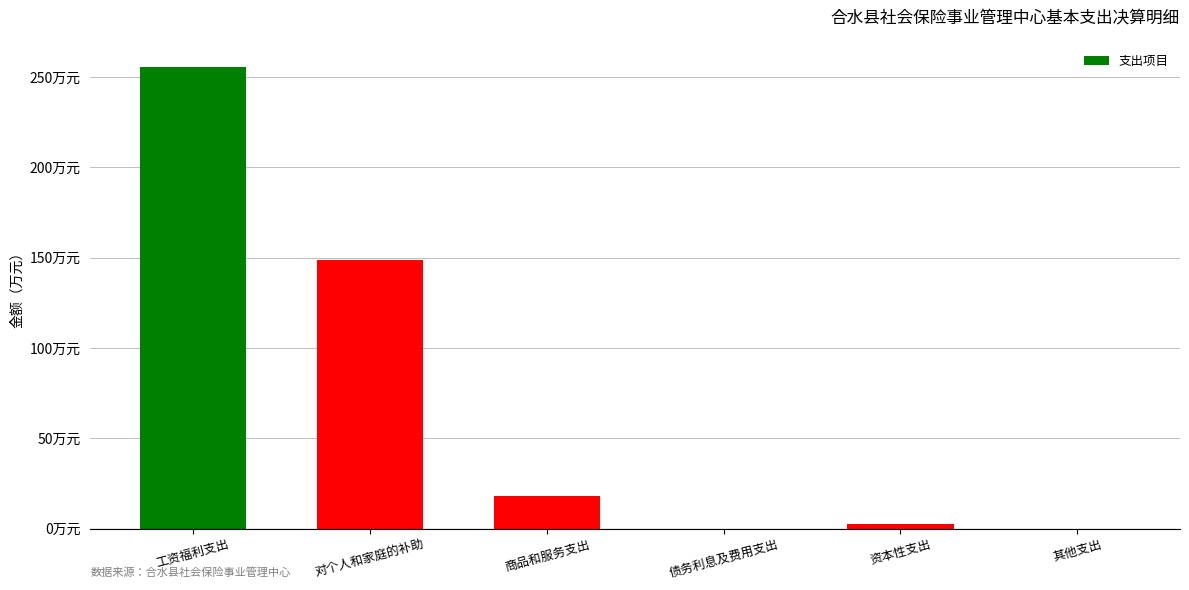

Which has a higher value, 工资福利支出 or 债务利息及费用支出?

工资福利支出